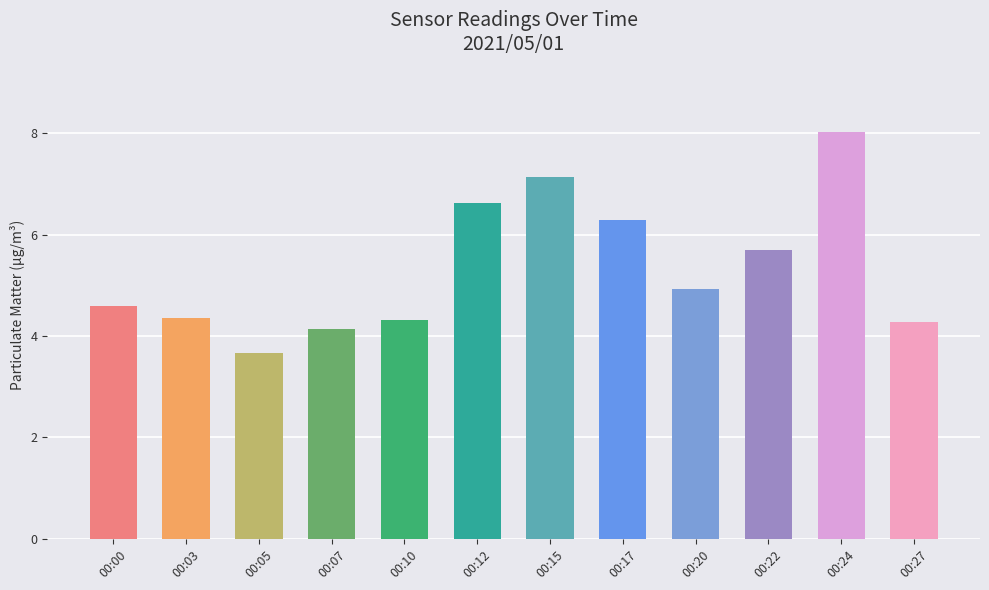

What is the sum of the values at 00:15 and 00:22?

12.8